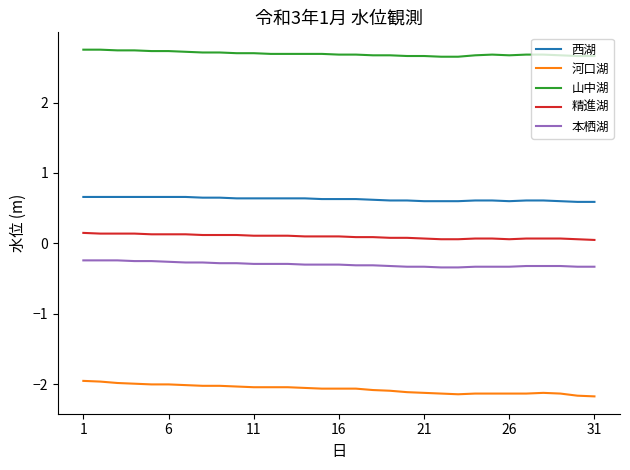

List the series in order of their peak value, lowest first.

河口湖, 本栖湖, 精進湖, 西湖, 山中湖